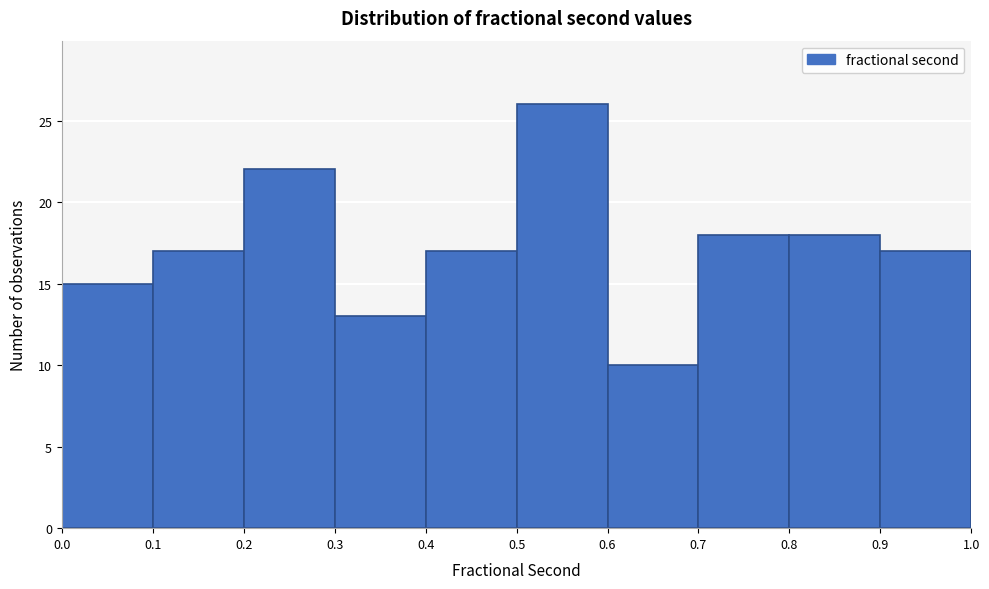

Reading left to right, transcribe this chart: for each bar, give the range it covers on the x-axis and its height. The values are not printed on the chart, so give them approximately, as read against the axis.

0.0 to 0.1: 15
0.1 to 0.2: 17
0.2 to 0.3: 22
0.3 to 0.4: 13
0.4 to 0.5: 17
0.5 to 0.6: 26
0.6 to 0.7: 10
0.7 to 0.8: 18
0.8 to 0.9: 18
0.9 to 1.0: 17